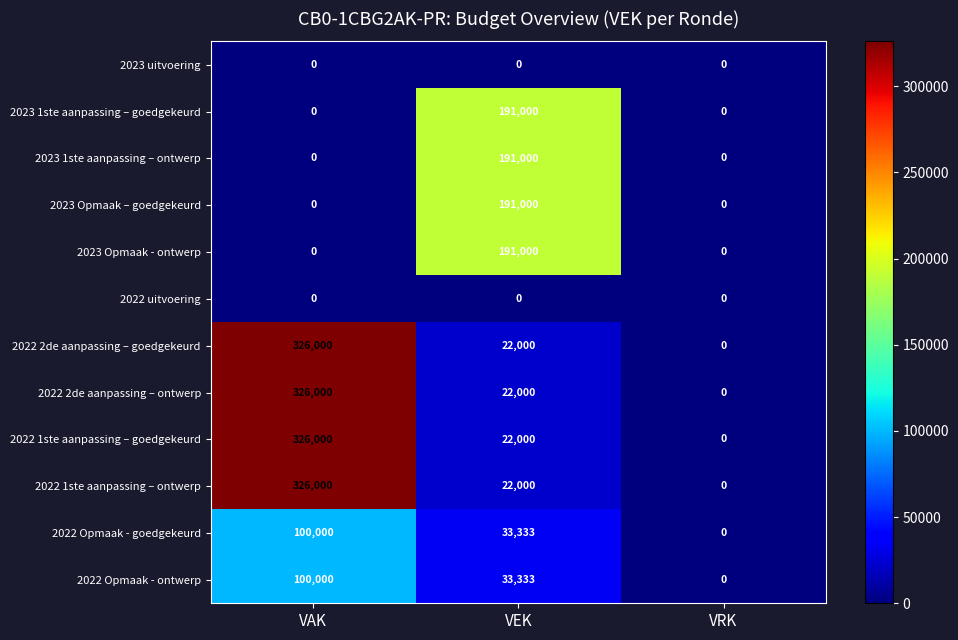

Which category has the highest value across all series?

VAK